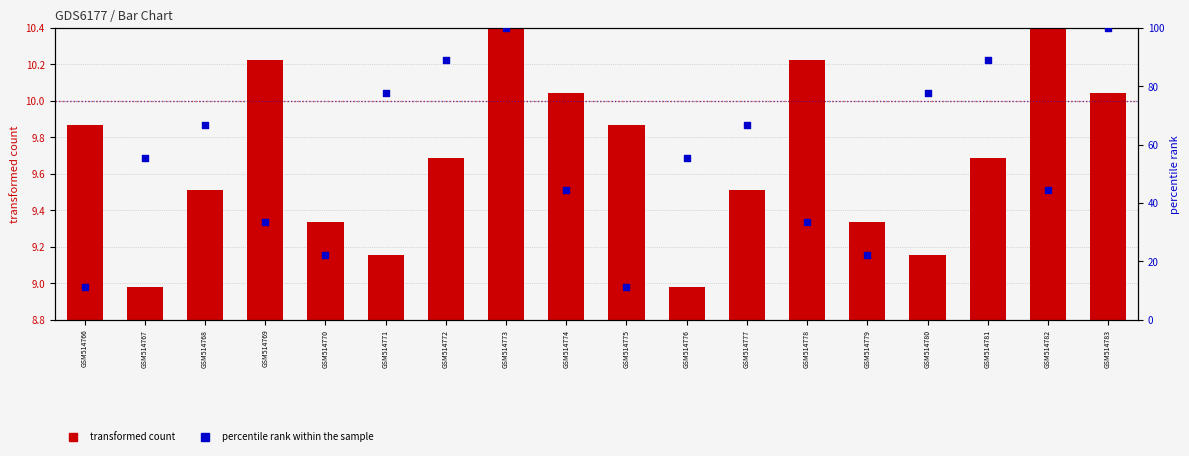

What are all the series names shown in the legend?

transformed count, percentile rank within the sample